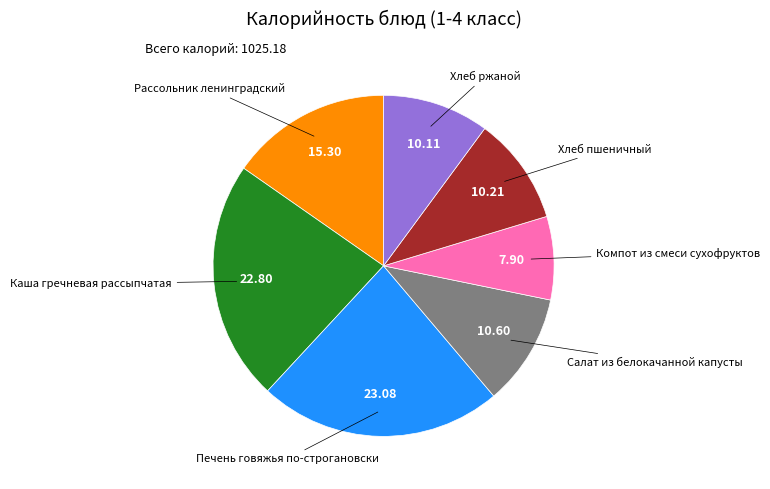

Is there a majority slice in this chart?

No